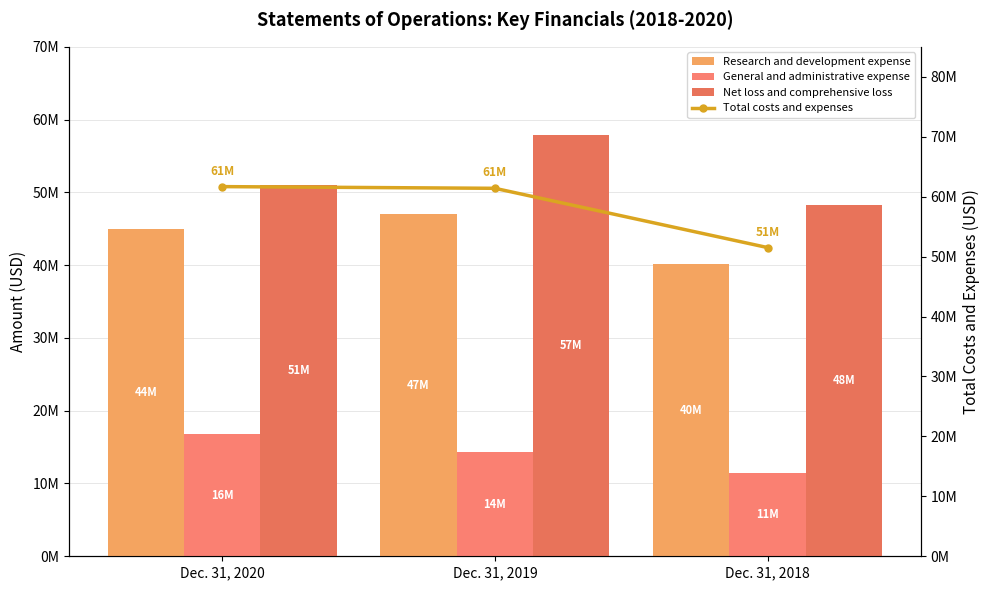

How many values in the Total costs and expenses series exceed 61389302?

1